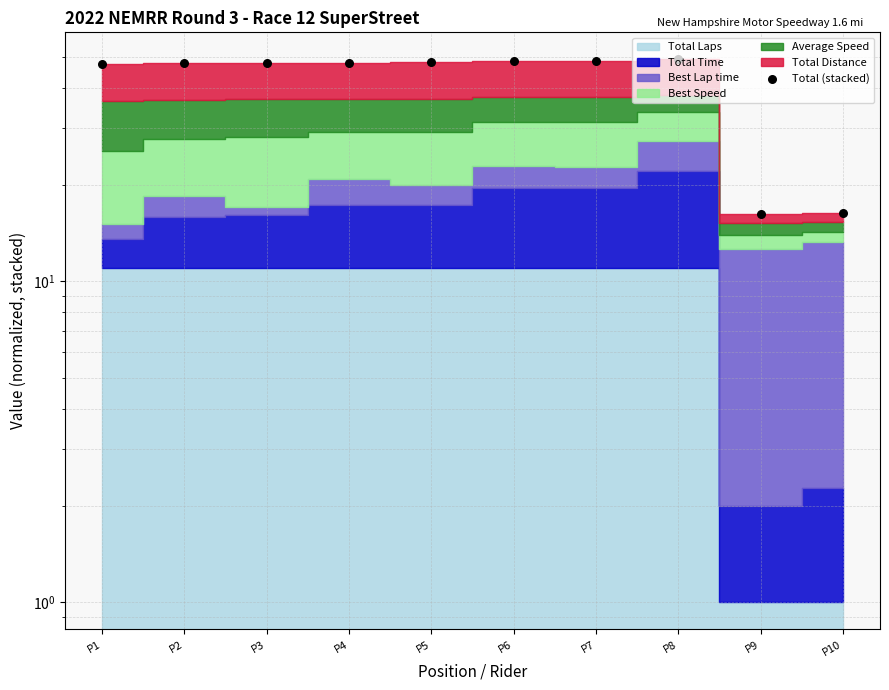

Approximately how many times larger is the value at P9 compared to P8?

0.3